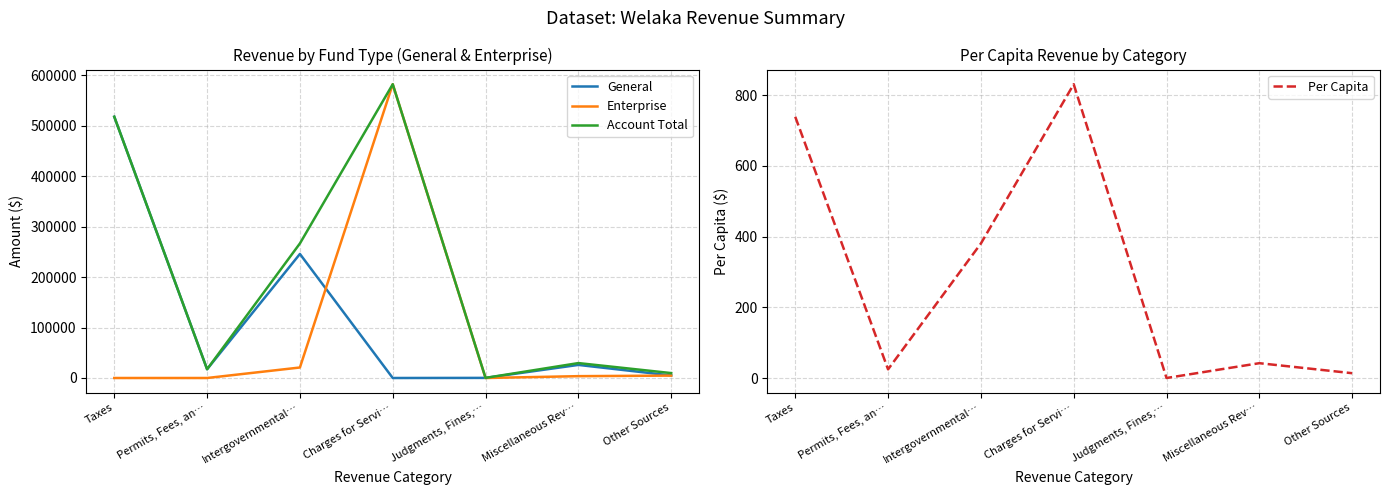

What is the sum of the Enterprise values at Intergovernmental… and Charges for Servi…?

603418